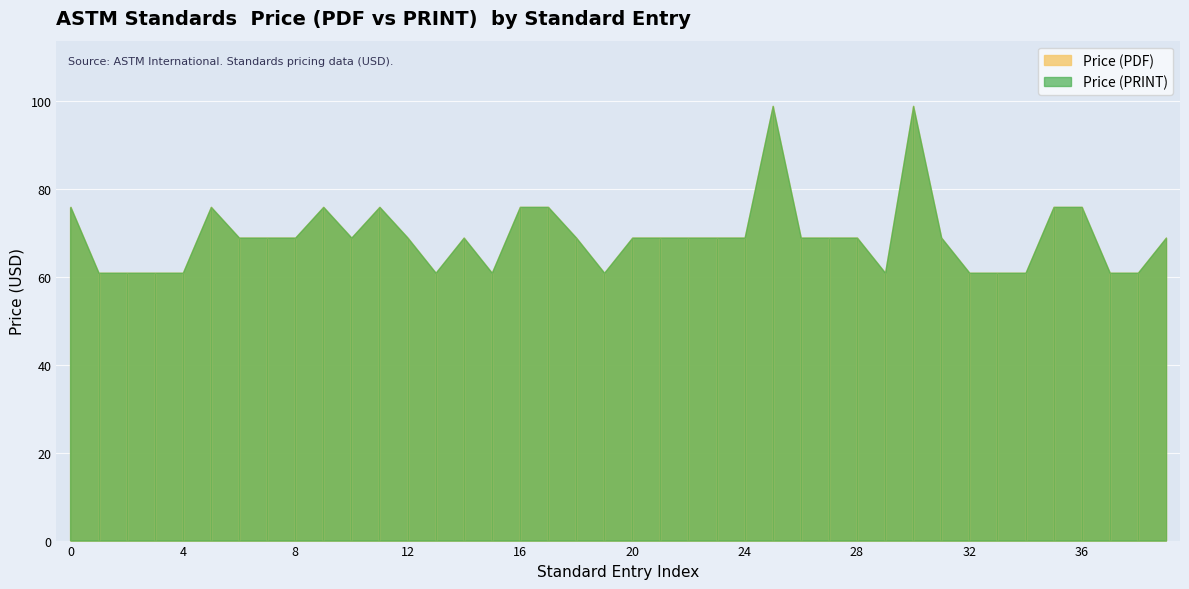

How many interior local valleys does the Price (PRINT) series have?

5